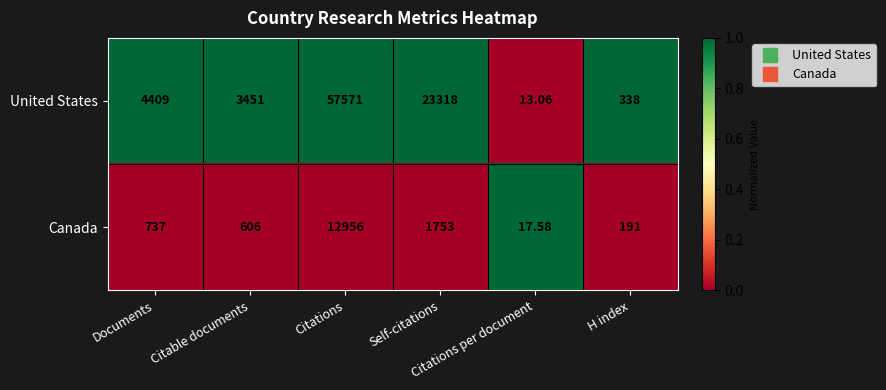

Rank the series by their maximum value, from lowest to highest.

Canada, United States